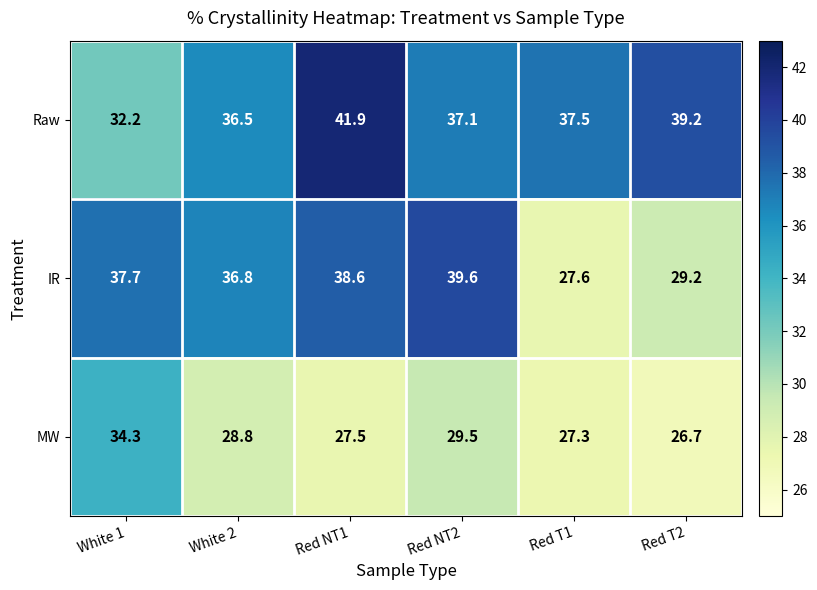

The value of IR at Red NT2 is 61.4. True or false?

False